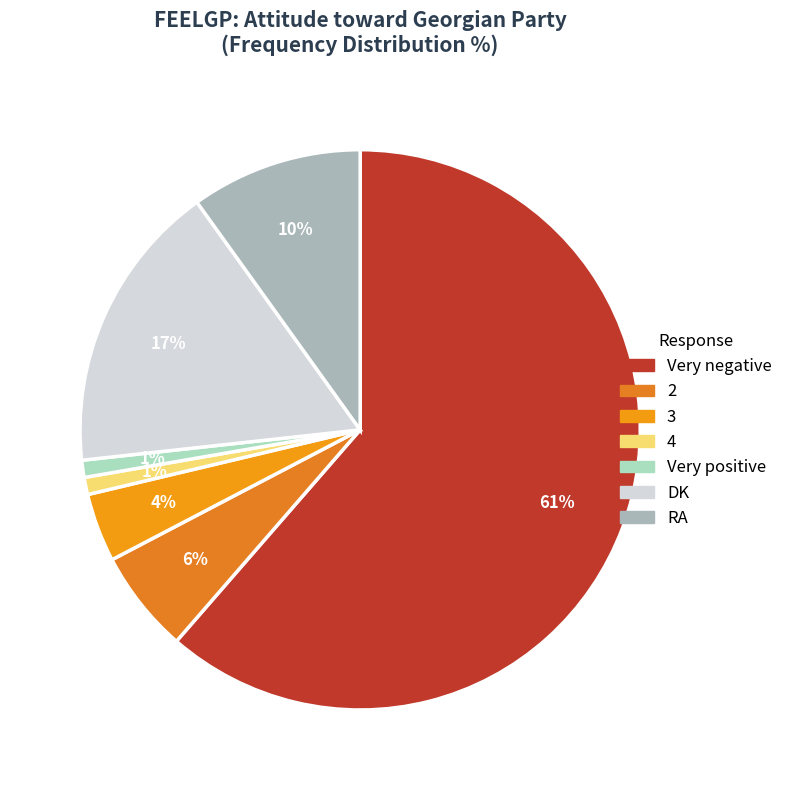

What is the ratio of the value at 3 to the value at 2?

0.7